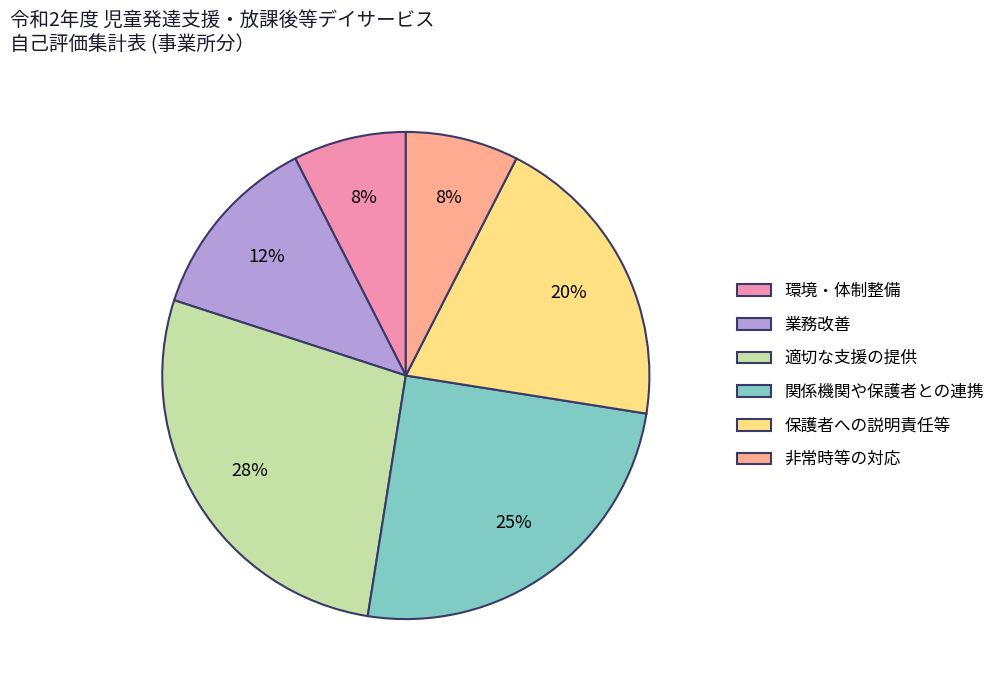

To the nearest percent, what is the average slice percentage?

17%